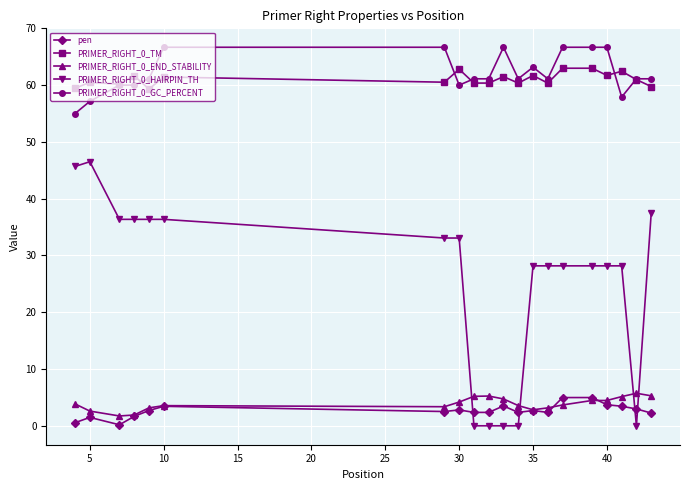

What is the value of the PRIMER_RIGHT_0_HAIRPIN_TH point at the 14th from the left?

28.2